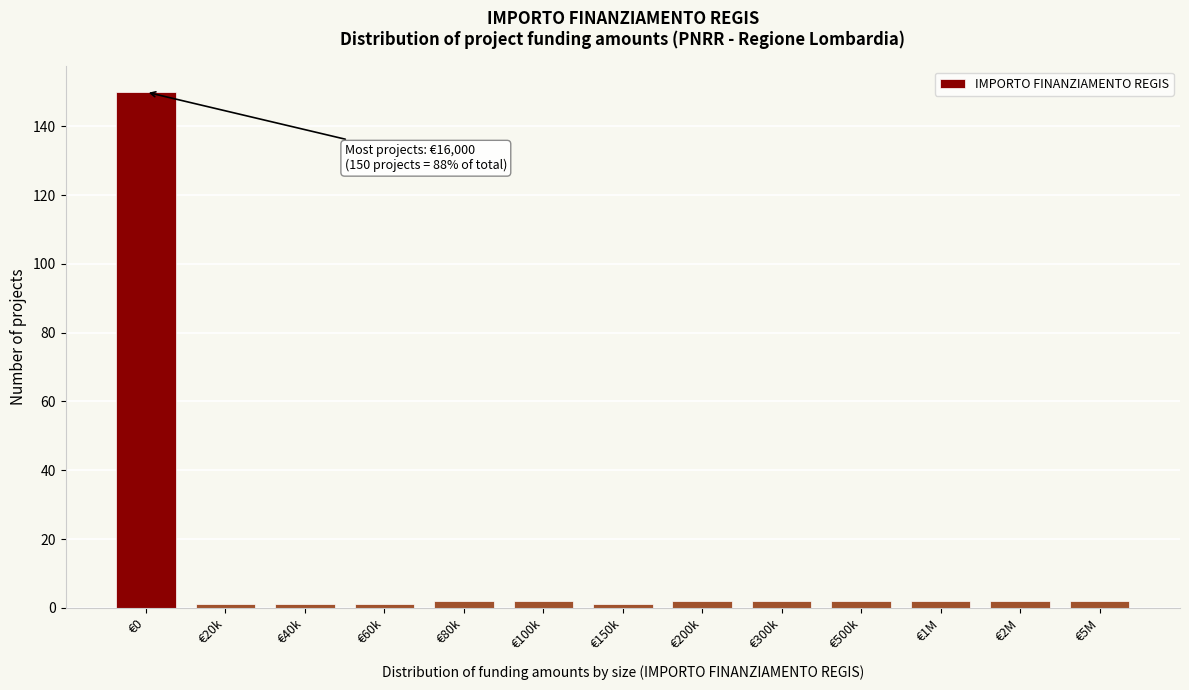

Reading left to right, what are all the values shown in this chart?

€0=150	€20k=1	€40k=1	€60k=1	€80k=2	€100k=2	€150k=1	€200k=2	€300k=2	€500k=2	€1M=2	€2M=2	€5M=2